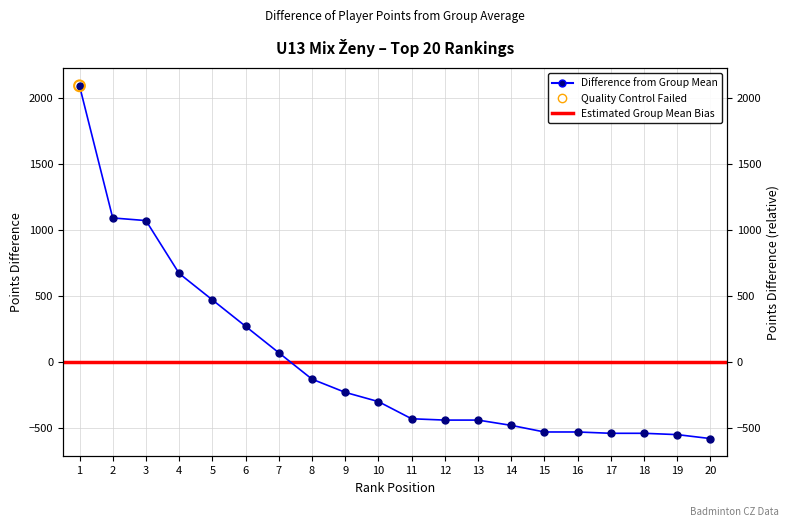

What is the change in value from 1 to 8?

-2220.0